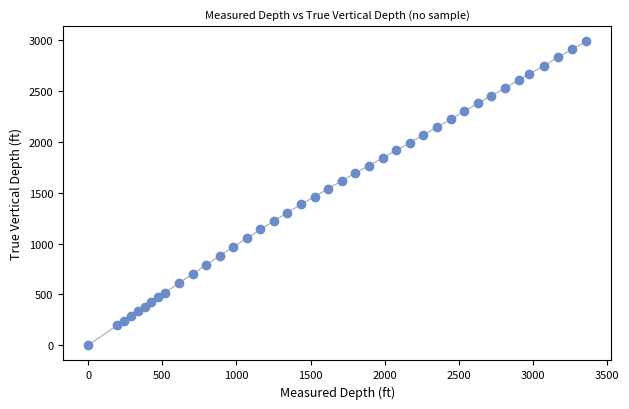

What is the range of X values (max minus min)?

3357.0